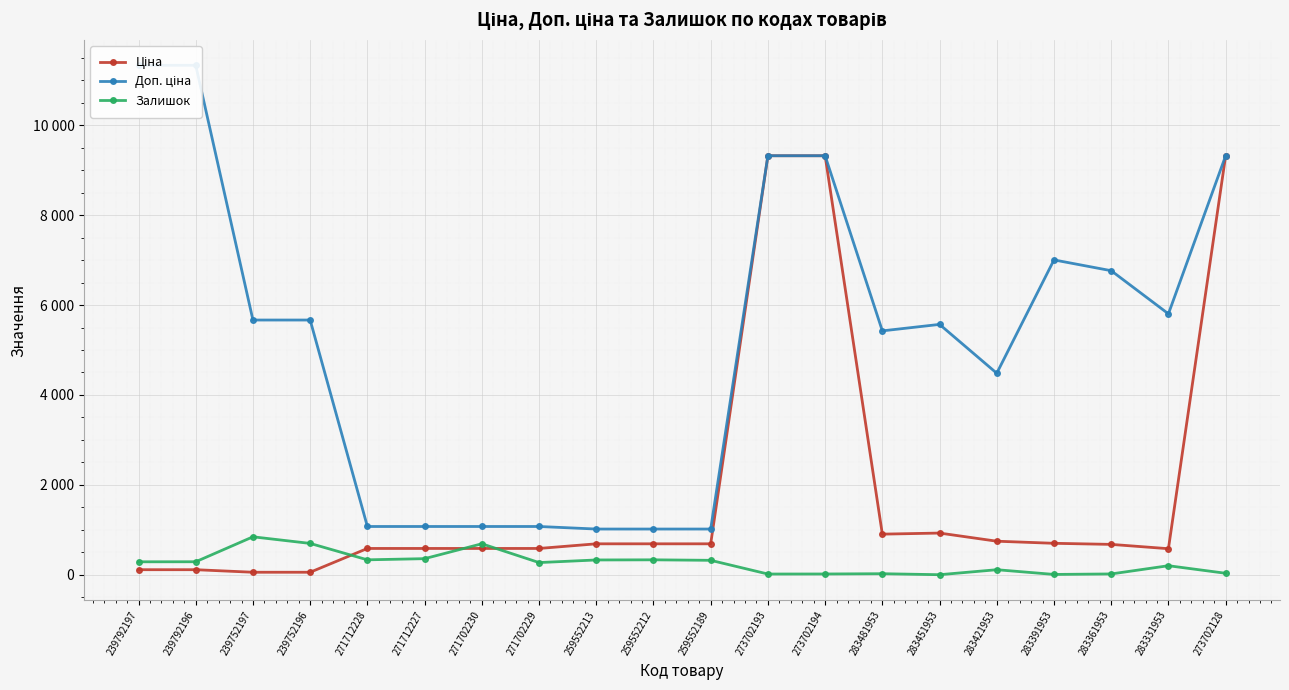

Reading left to right, extract all data points from this chart.

Ціна: 113.3	113.3	56.7	56.7	586.0	586.0	586.0	586.0	689.1	689.1	689.1	9321.4	9321.4	904.3	928.3	747.2	700.4	676.4	580.5	9321.4
Доп. ціна: 11334.0	11334.0	5667.0	5667.0	1074.5	1074.5	1074.5	1074.5	1017.8	1017.8	1017.8	9321.4	9321.4	5425.9	5569.9	4483.2	7004.3	6764.4	5804.9	9321.4
Залишок: 289.0	290.0	845.0	698.0	333.0	359.0	690.0	272.0	330.0	333.0	322.0	17.0	18.0	24.0	2.0	113.0	8.0	19.0	202.0	34.0